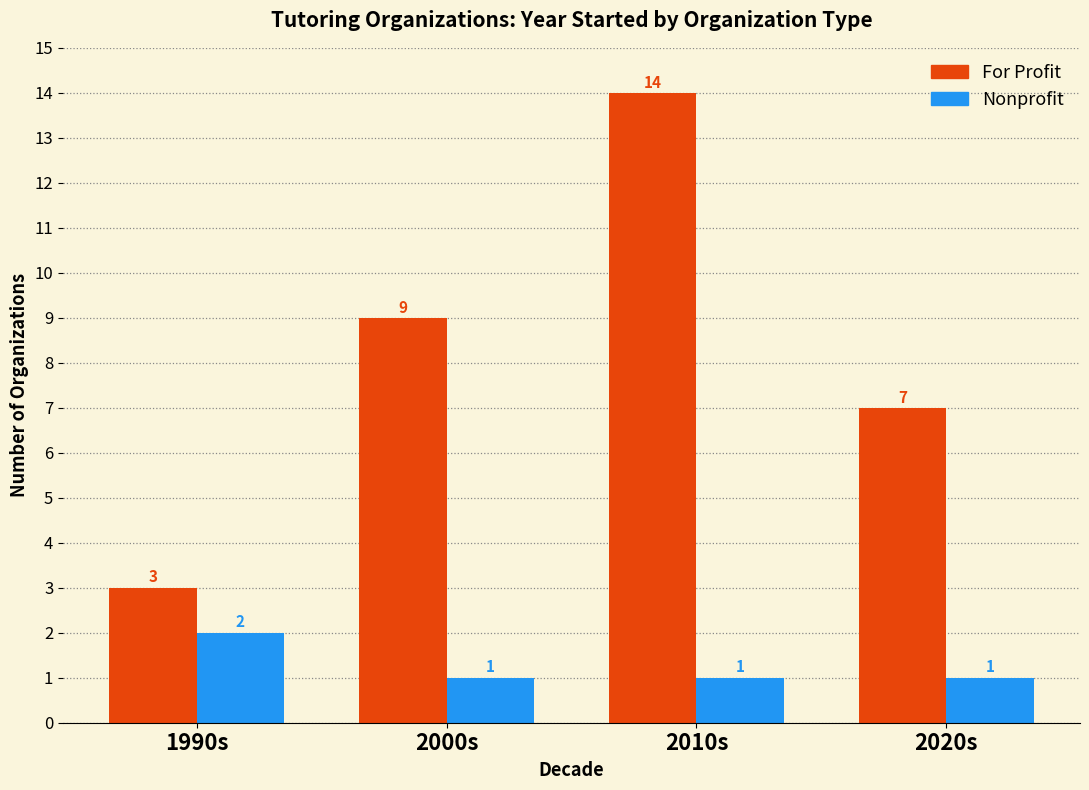

Reading right to left, what are all the values shown in this chart?

For Profit: 7	14	9	3
Nonprofit: 1	1	1	2